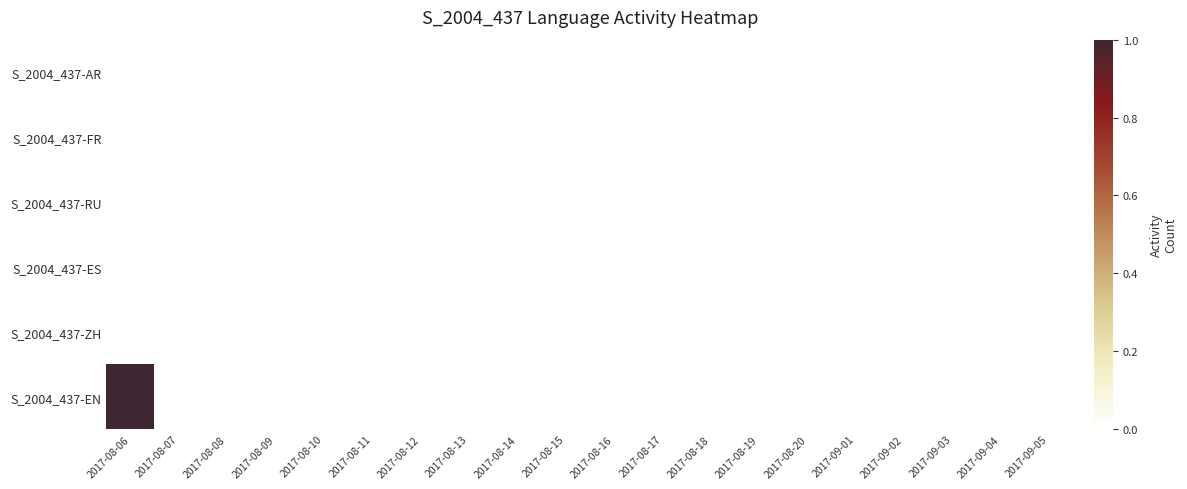

Reading left to right, transcribe all the data shown in this chart.

S_2004_437-AR: 2017-08-06=0	2017-08-07=0	2017-08-08=0	2017-08-09=0	2017-08-10=0	2017-08-11=0	2017-08-12=0	2017-08-13=0	2017-08-14=0	2017-08-15=0	2017-08-16=0	2017-08-17=0	2017-08-18=0	2017-08-19=0	2017-08-20=0	2017-09-01=0	2017-09-02=0	2017-09-03=0	2017-09-04=0	2017-09-05=0
S_2004_437-FR: 2017-08-06=0	2017-08-07=0	2017-08-08=0	2017-08-09=0	2017-08-10=0	2017-08-11=0	2017-08-12=0	2017-08-13=0	2017-08-14=0	2017-08-15=0	2017-08-16=0	2017-08-17=0	2017-08-18=0	2017-08-19=0	2017-08-20=0	2017-09-01=0	2017-09-02=0	2017-09-03=0	2017-09-04=0	2017-09-05=0
S_2004_437-RU: 2017-08-06=0	2017-08-07=0	2017-08-08=0	2017-08-09=0	2017-08-10=0	2017-08-11=0	2017-08-12=0	2017-08-13=0	2017-08-14=0	2017-08-15=0	2017-08-16=0	2017-08-17=0	2017-08-18=0	2017-08-19=0	2017-08-20=0	2017-09-01=0	2017-09-02=0	2017-09-03=0	2017-09-04=0	2017-09-05=0
S_2004_437-ES: 2017-08-06=0	2017-08-07=0	2017-08-08=0	2017-08-09=0	2017-08-10=0	2017-08-11=0	2017-08-12=0	2017-08-13=0	2017-08-14=0	2017-08-15=0	2017-08-16=0	2017-08-17=0	2017-08-18=0	2017-08-19=0	2017-08-20=0	2017-09-01=0	2017-09-02=0	2017-09-03=0	2017-09-04=0	2017-09-05=0
S_2004_437-ZH: 2017-08-06=0	2017-08-07=0	2017-08-08=0	2017-08-09=0	2017-08-10=0	2017-08-11=0	2017-08-12=0	2017-08-13=0	2017-08-14=0	2017-08-15=0	2017-08-16=0	2017-08-17=0	2017-08-18=0	2017-08-19=0	2017-08-20=0	2017-09-01=0	2017-09-02=0	2017-09-03=0	2017-09-04=0	2017-09-05=0
S_2004_437-EN: 2017-08-06=1	2017-08-07=0	2017-08-08=0	2017-08-09=0	2017-08-10=0	2017-08-11=0	2017-08-12=0	2017-08-13=0	2017-08-14=0	2017-08-15=0	2017-08-16=0	2017-08-17=0	2017-08-18=0	2017-08-19=0	2017-08-20=0	2017-09-01=0	2017-09-02=0	2017-09-03=0	2017-09-04=0	2017-09-05=0